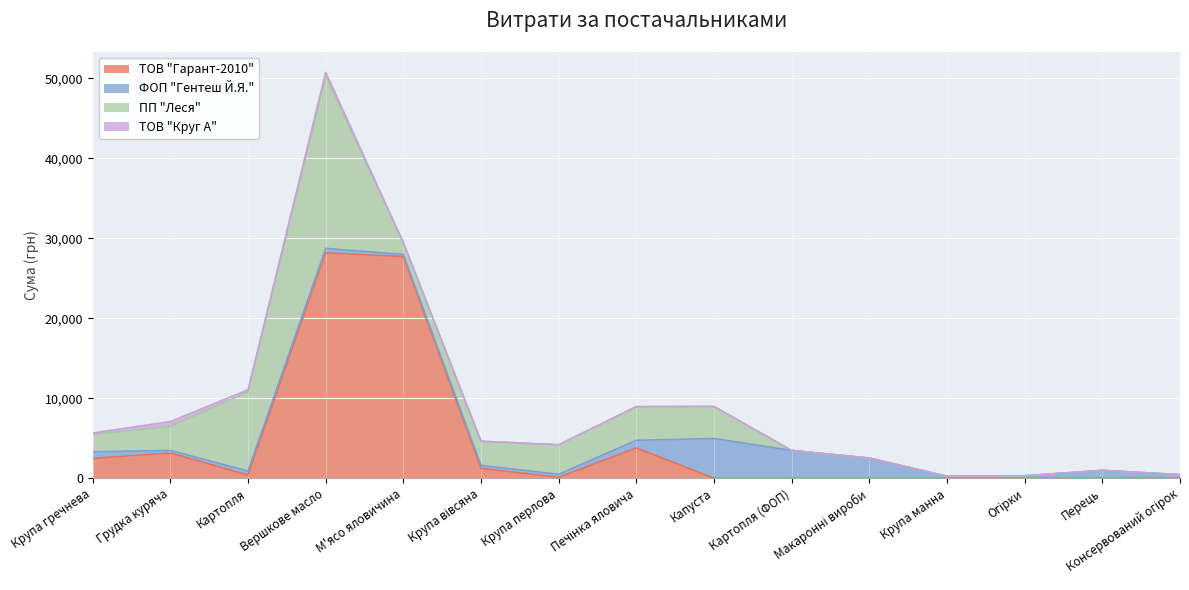

Does the chart display data point markers on the line(s)?

No